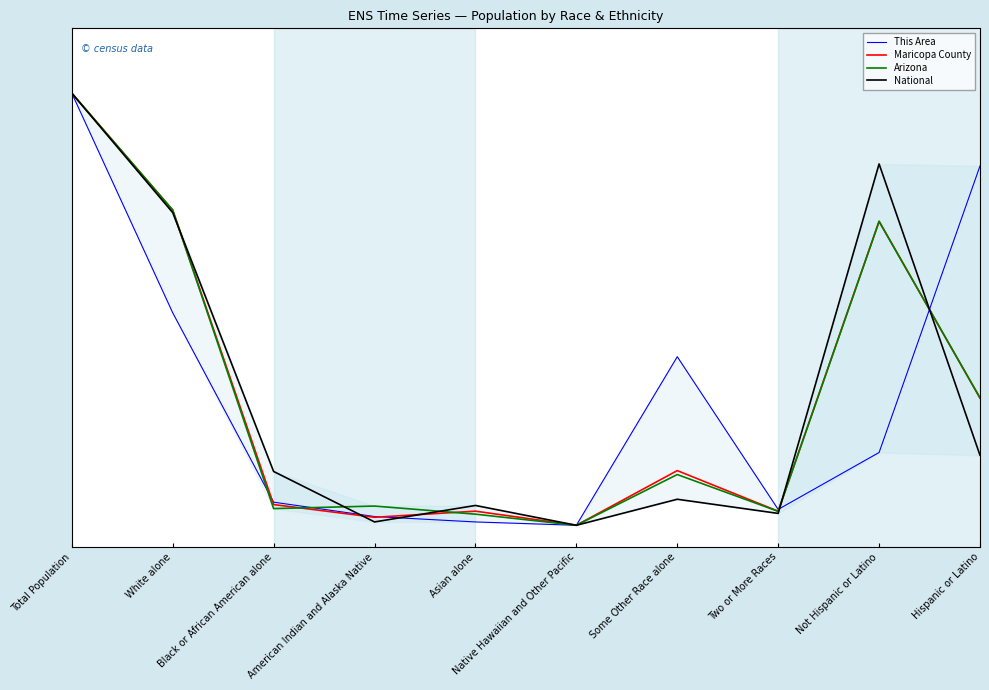

How many intersections are there between National and Arizona?

5